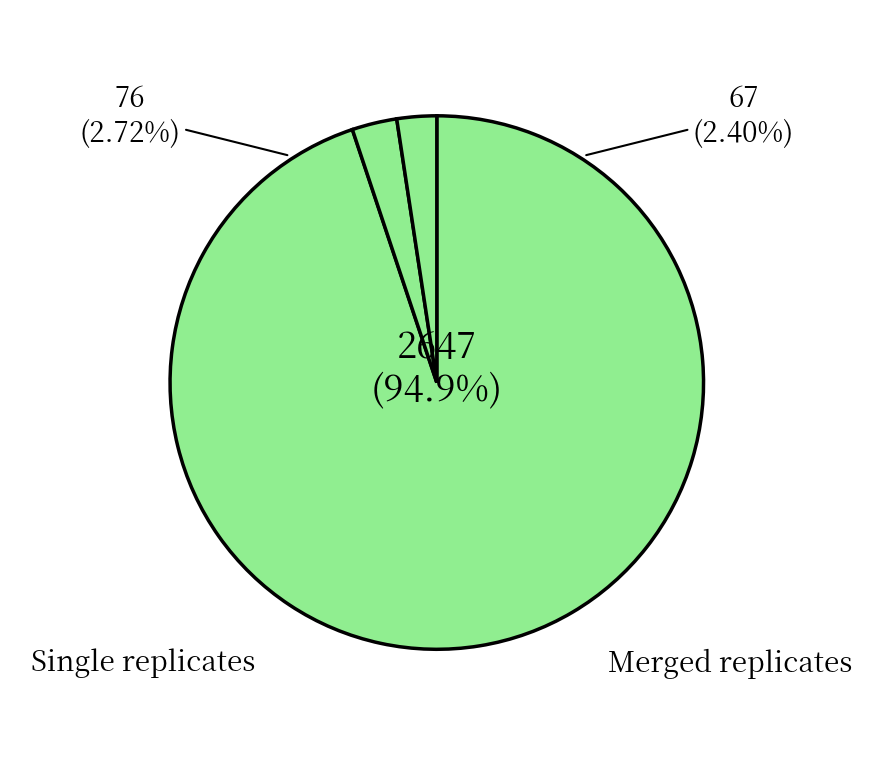

Does 3 represent more than half of the total?

No